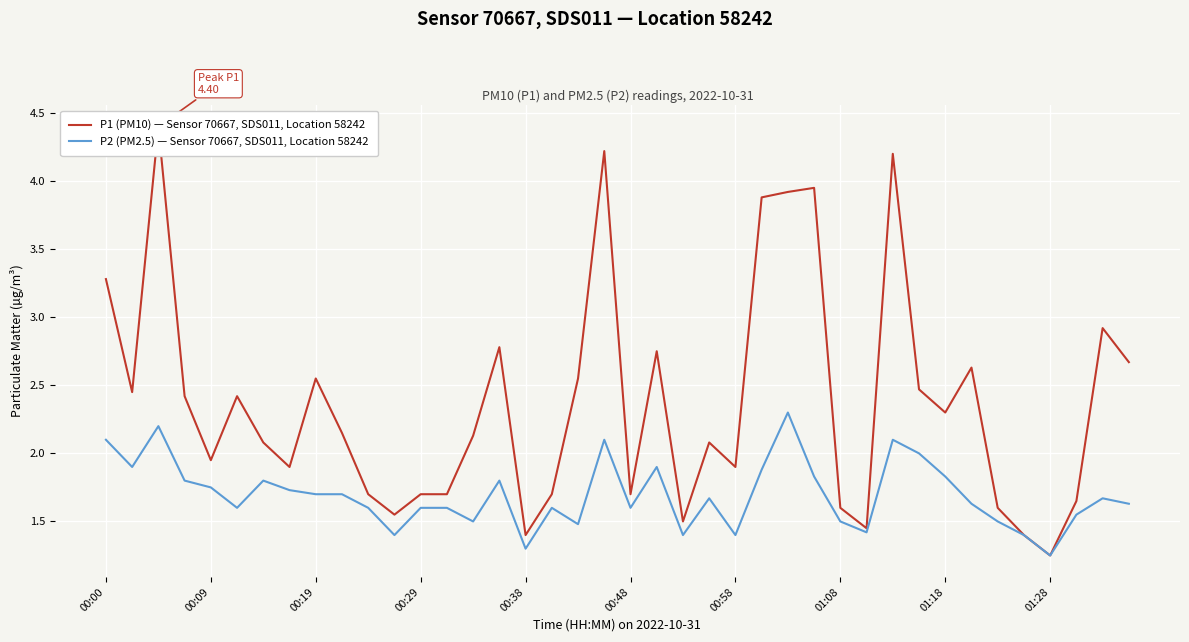

What is the highest value of the P2 (PM2.5) — Sensor 70667, SDS011, Location 58242 series?

2.3